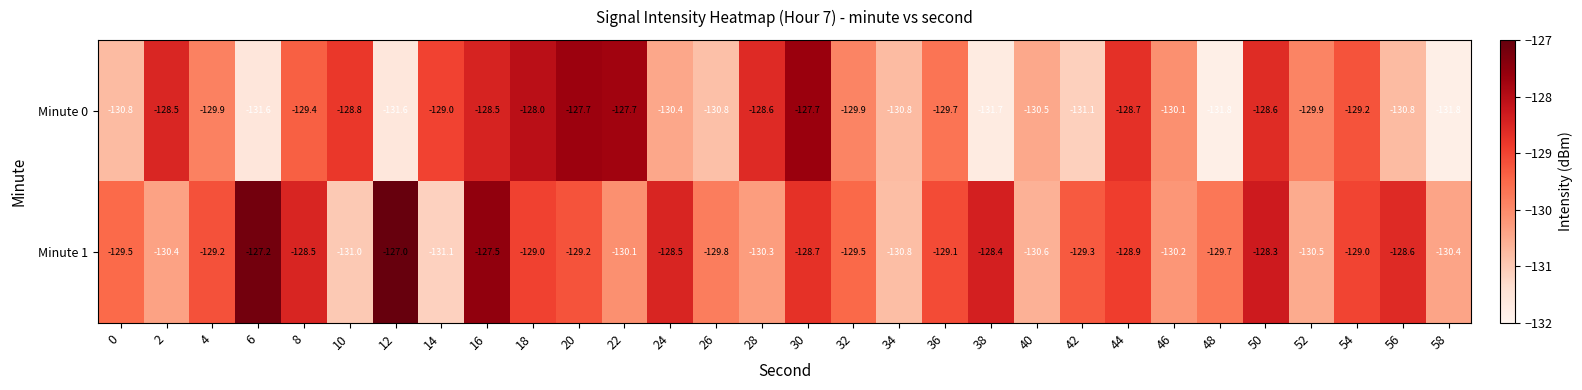

What is the sum of all Minute 0 values?

-3893.6